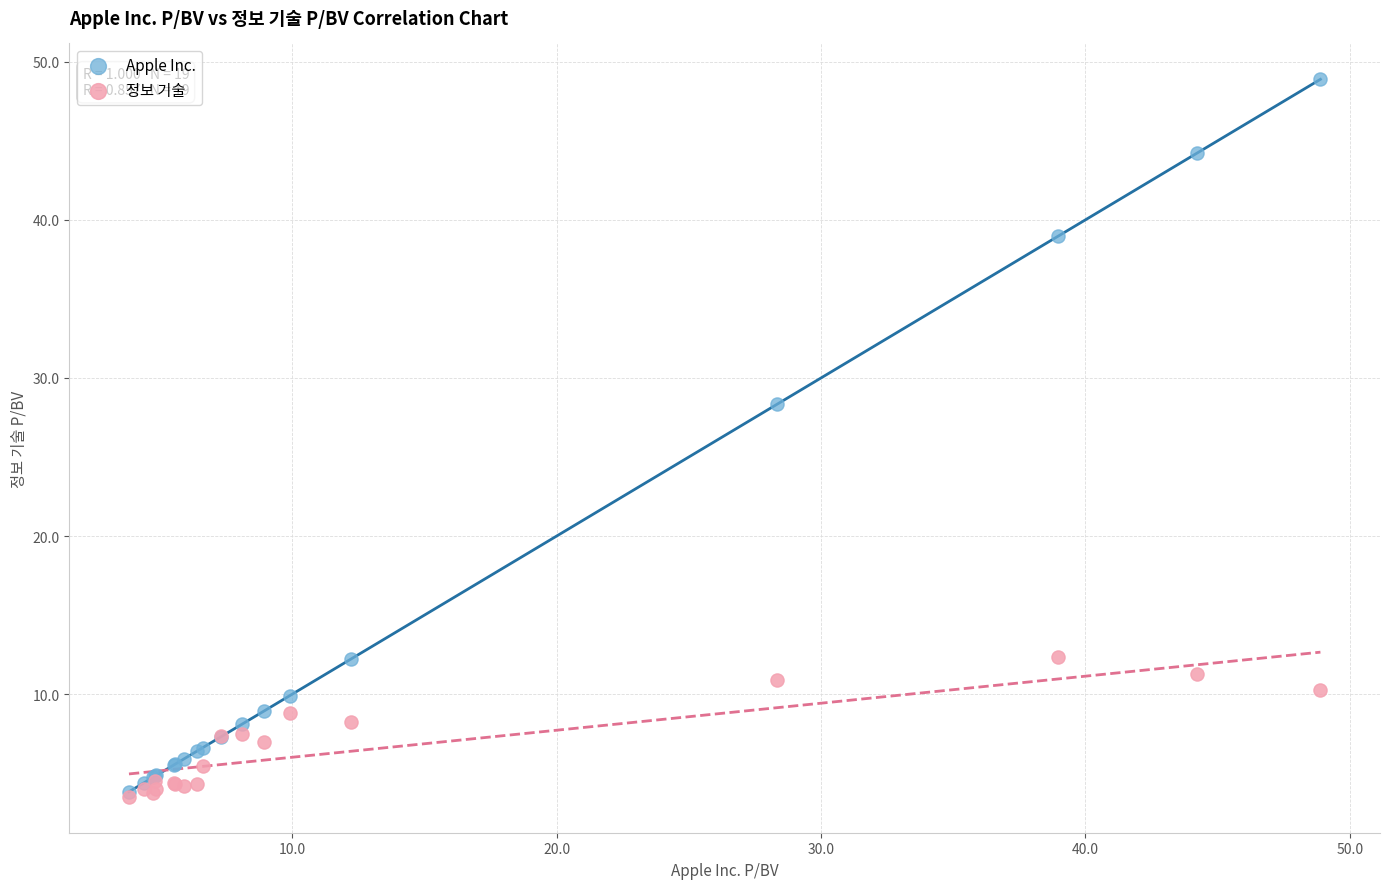

In the Apple Inc. series, what Y value is closest to 26?

28.3